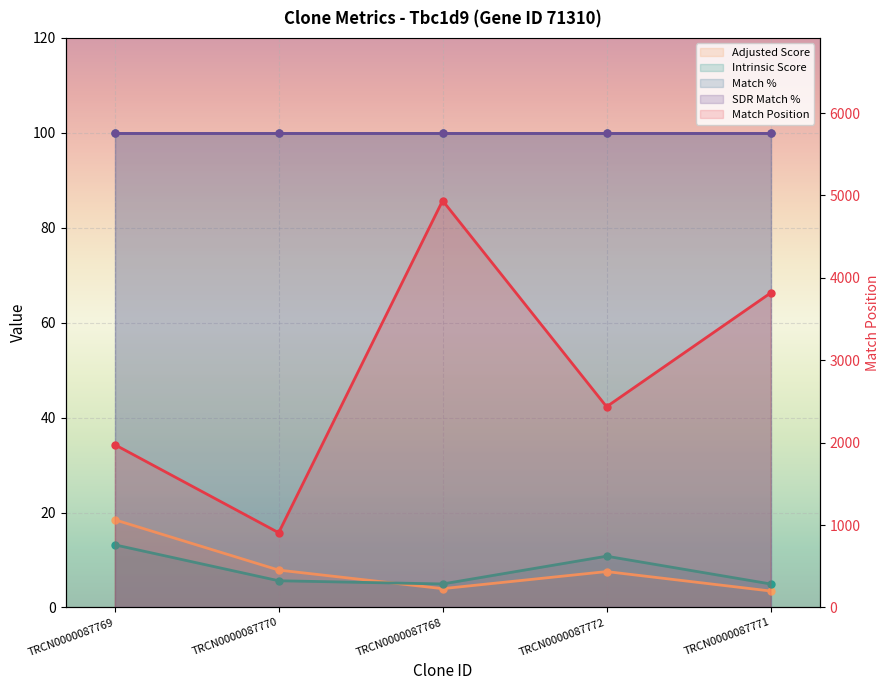

Which series has the largest total across all categories?

Match Position